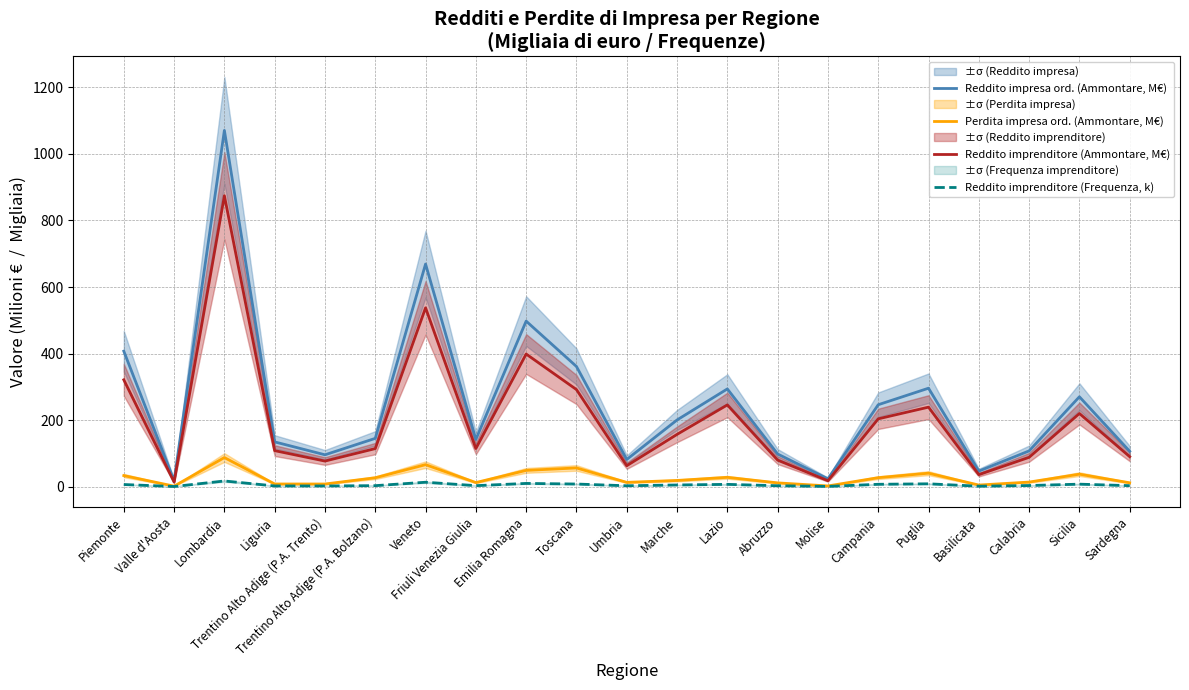

Reading left to right, extract all data points from this chart.

Reddito impresa ord. (Ammontare, M€): Piemonte=407.1	Valle d'Aosta=17.6	Lombardia=1070.9	Liguria=134.3	Trentino Alto Adige (P.A. Trento)=95.6	Trentino Alto Adige (P.A. Bolzano)=145.0	Veneto=669.1	Friuli Venezia Giulia=141.8	Emilia Romagna=497.5	Toscana=361.1	Umbria=81.5	Marche=200.3	Lazio=293.6	Abruzzo=98.0	Molise=23.4	Campania=246.1	Puglia=295.8	Basilicata=46.6	Calabria=107.3	Sicilia=270.0	Sardegna=106.1
Perdita impresa ord. (Ammontare, M€): Piemonte=33.1	Valle d'Aosta=1.3	Lombardia=87.3	Liguria=7.8	Trentino Alto Adige (P.A. Trento)=7.8	Trentino Alto Adige (P.A. Bolzano)=26.6	Veneto=65.9	Friuli Venezia Giulia=12.1	Emilia Romagna=48.7	Toscana=56.1	Umbria=12.7	Marche=18.4	Lazio=27.9	Abruzzo=11.2	Molise=1.9	Campania=26.8	Puglia=40.3	Basilicata=4.6	Calabria=13.6	Sicilia=37.3	Sardegna=11.4
Reddito imprenditore (Ammontare, M€): Piemonte=321.1	Valle d'Aosta=13.6	Lombardia=874.4	Liguria=108.1	Trentino Alto Adige (P.A. Trento)=76.7	Trentino Alto Adige (P.A. Bolzano)=114.3	Veneto=537.5	Friuli Venezia Giulia=114.4	Emilia Romagna=398.5	Toscana=291.7	Umbria=62.7	Marche=157.0	Lazio=245.5	Abruzzo=79.6	Molise=17.6	Campania=203.7	Puglia=238.8	Basilicata=35.9	Calabria=88.0	Sicilia=219.8	Sardegna=89.9
Reddito imprenditore (Frequenza, k): Piemonte=6.2	Valle d'Aosta=0.3	Lombardia=16.9	Liguria=2.0	Trentino Alto Adige (P.A. Trento)=1.9	Trentino Alto Adige (P.A. Bolzano)=2.8	Veneto=13.1	Friuli Venezia Giulia=2.8	Emilia Romagna=9.5	Toscana=7.7	Umbria=2.5	Marche=4.9	Lazio=6.7	Abruzzo=2.6	Molise=0.6	Campania=6.9	Puglia=8.4	Basilicata=1.2	Calabria=3.2	Sicilia=7.3	Sardegna=2.8